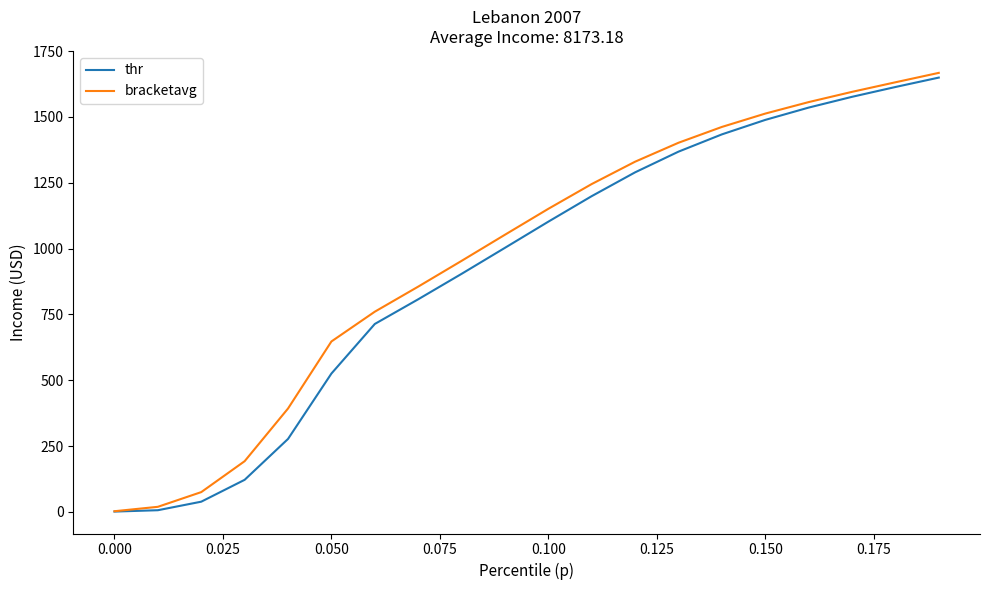

What is the maximum value for bracketavg?

1667.2